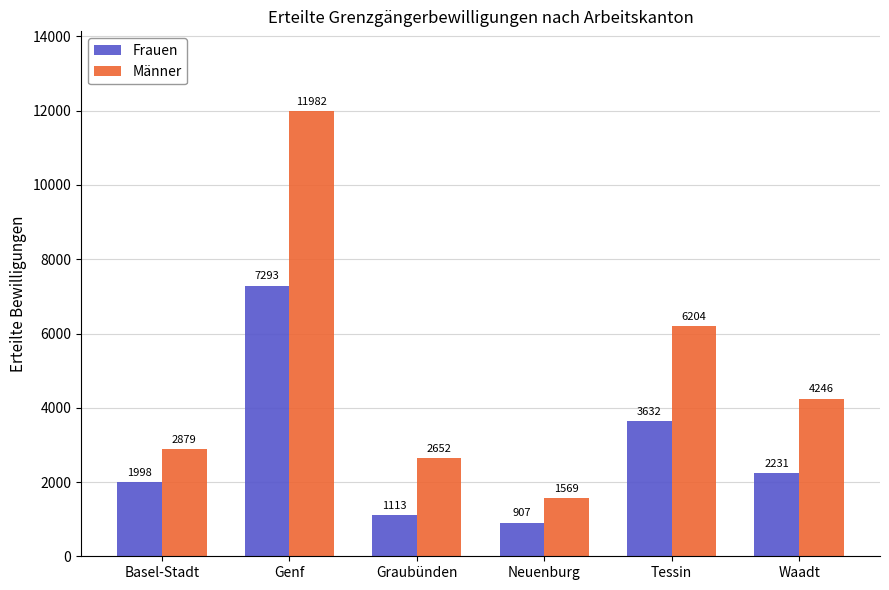

Does the chart contain any negative values?

No